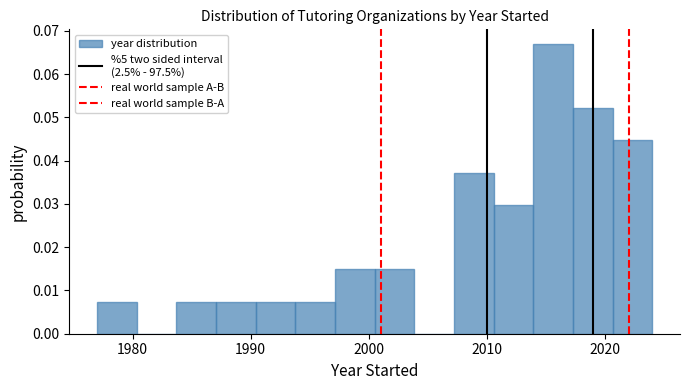

Around what value on the x-axis is the tallest bar? Give the approximate position of its centre, as read against the axis.

2016